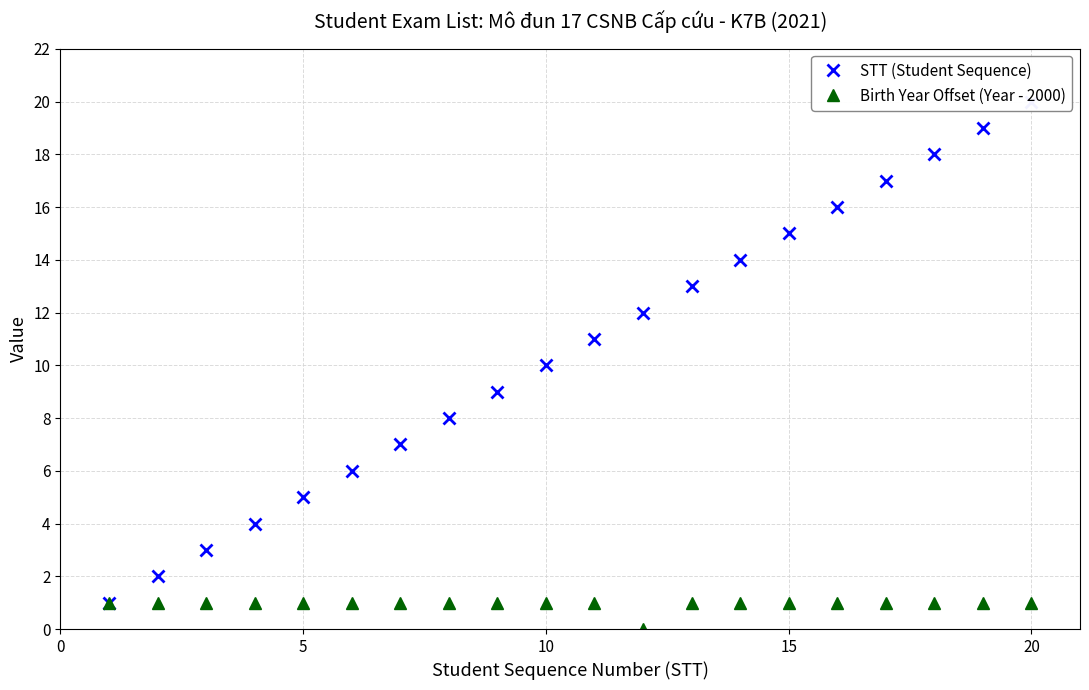

Which series has the largest total across all categories?

STT (Student Sequence)